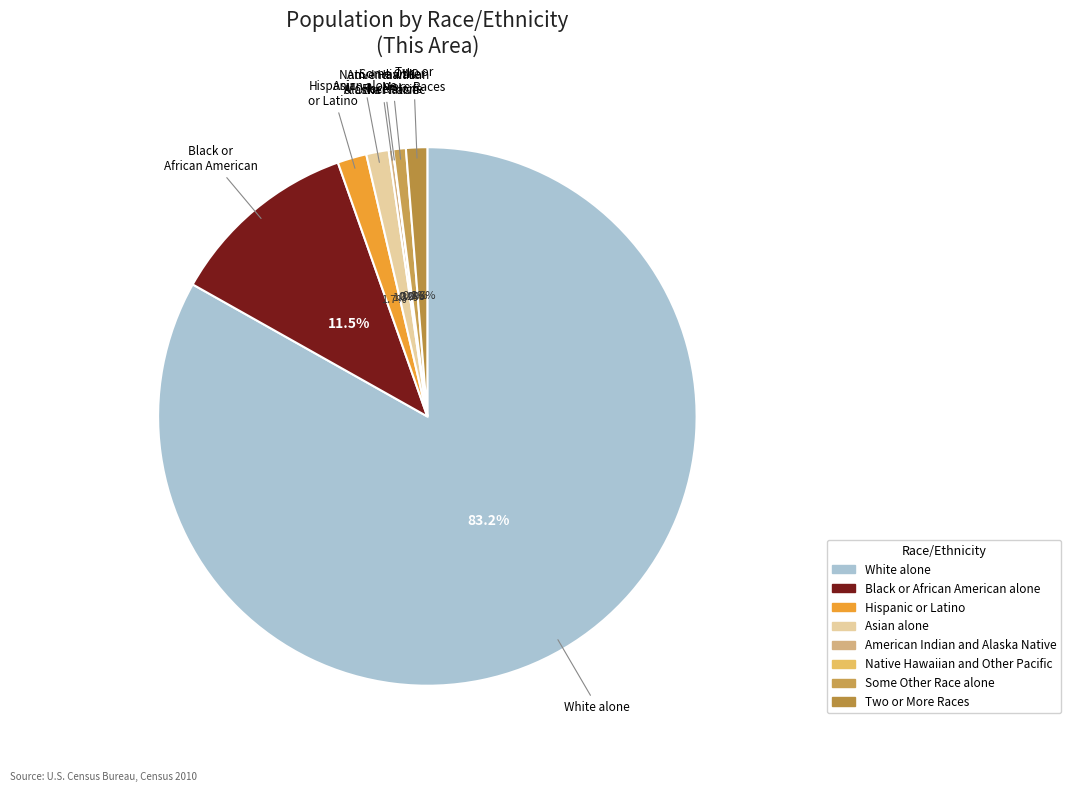

Rank the categories by value from highest to lowest.

White alone, Black or African American alone, Hispanic or Latino, Asian alone, Two or More Races, Some Other Race alone, American Indian and Alaska Native, Native Hawaiian and Other Pacific